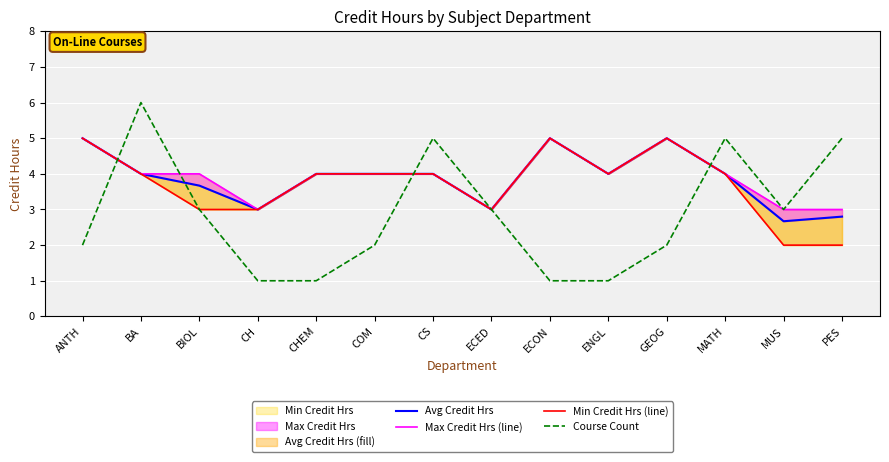

Which category has the lowest value in the Avg Credit Hrs series?

MUS